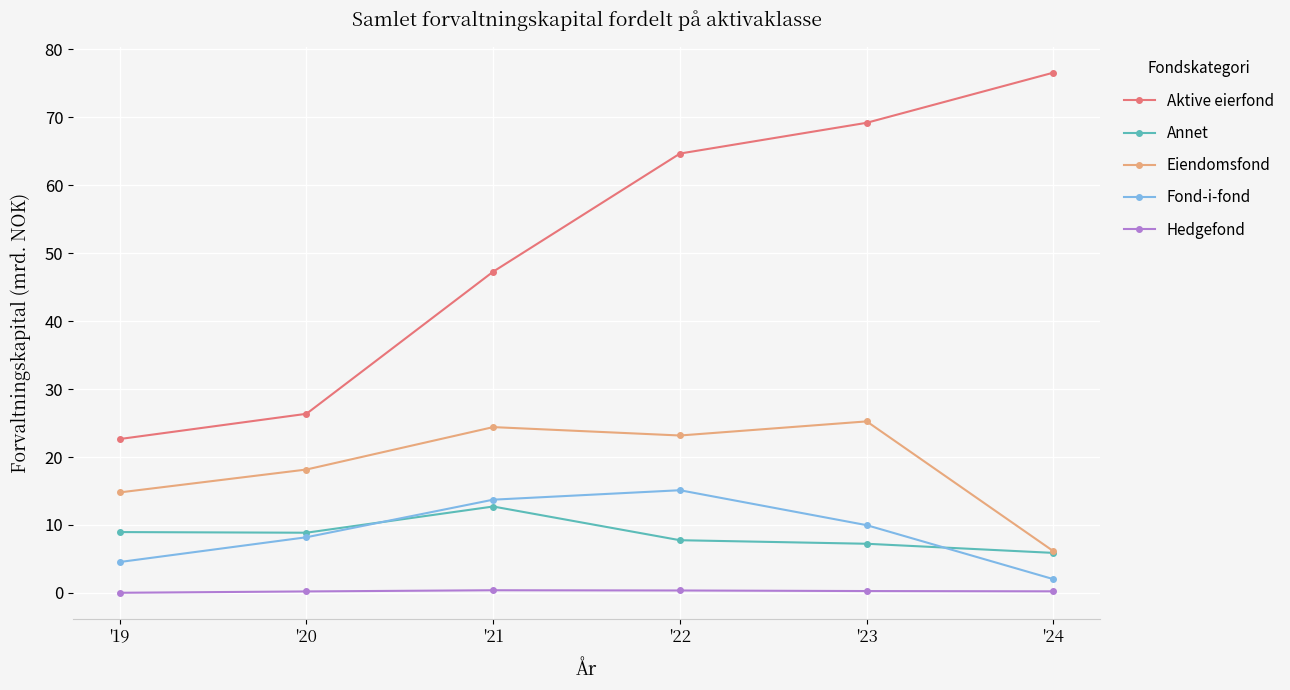

List the labels in order of Aktive eierfond value, smallest first.

'19, '20, '21, '22, '23, '24